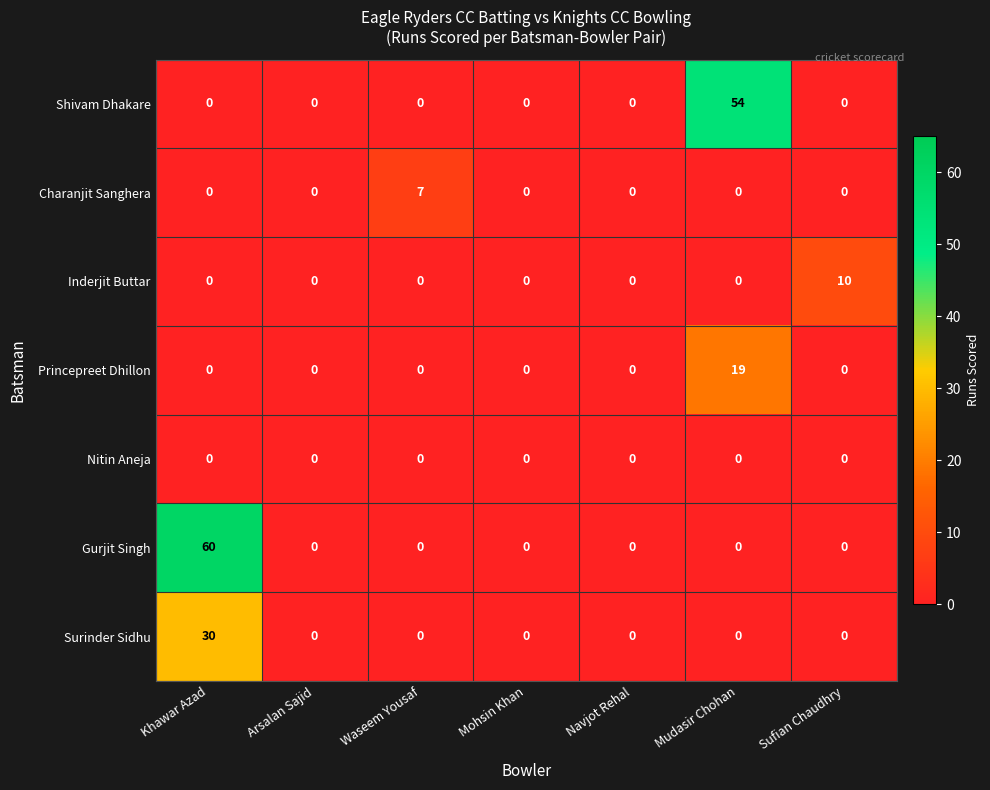

At which category is the sum across all series the highest?

Khawar Azad